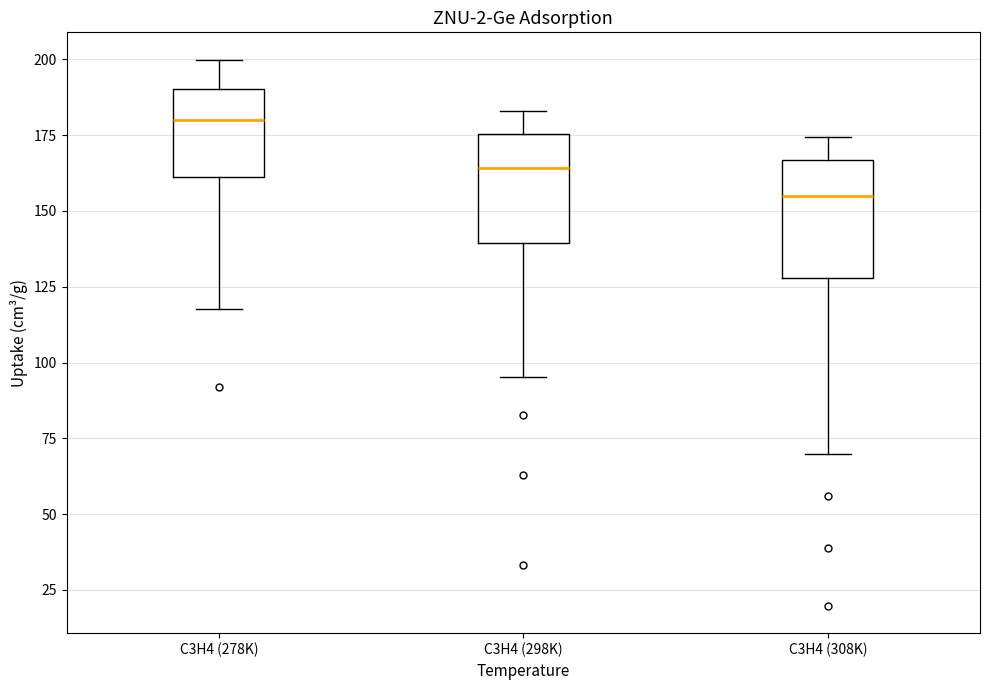

Where is the lower edge of the box for C3H4 (298K) on the y-axis? The values are not printed on the chart, so give them approximately, as read against the axis.

140